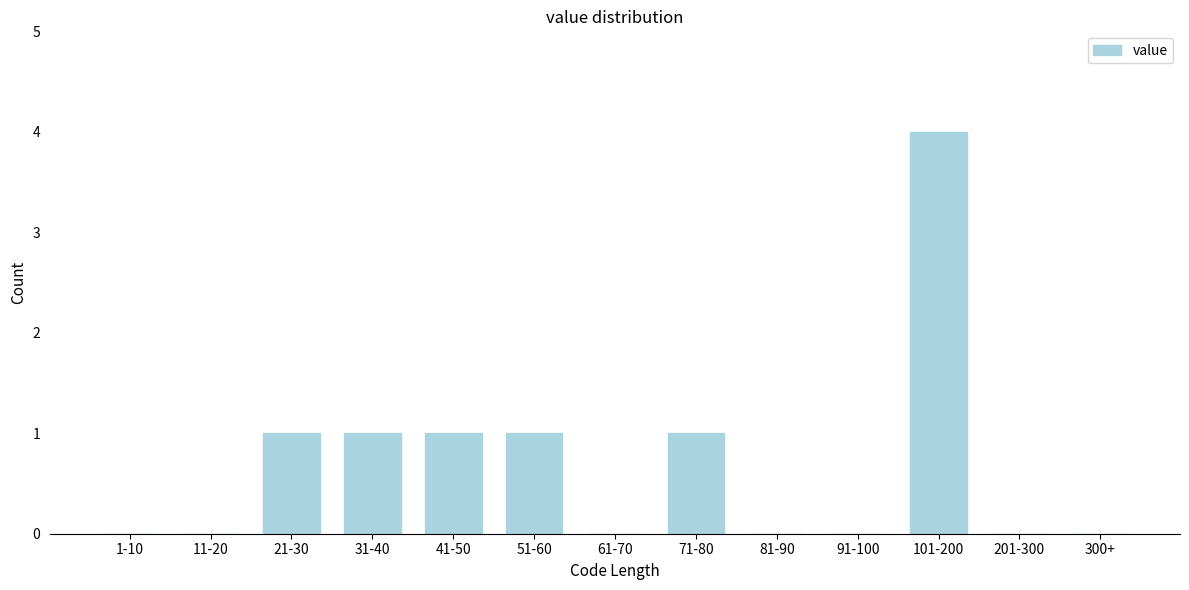

Reading right to left, extract all data points from this chart.

300+=0	201-300=0	101-200=4	91-100=0	81-90=0	71-80=1	61-70=0	51-60=1	41-50=1	31-40=1	21-30=1	11-20=0	1-10=0